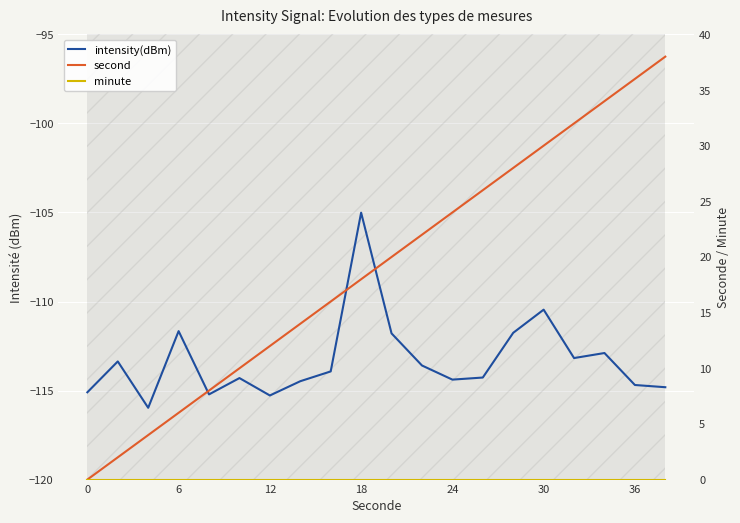

Reading left to right, what are all the values shown in this chart?

intensity(dBm): -115.1	-113.4	-116.0	-111.7	-115.2	-114.3	-115.3	-114.5	-113.9	-105.0	-111.8	-113.6	-114.4	-114.3	-111.8	-110.5	-113.2	-112.9	-114.7	-114.8
second: 0.0	2.0	4.0	6.0	8.0	10.0	12.0	14.0	16.0	18.0	20.0	22.0	24.0	26.0	28.0	30.0	32.0	34.0	36.0	38.0
minute: 0.0	0.0	0.0	0.0	0.0	0.0	0.0	0.0	0.0	0.0	0.0	0.0	0.0	0.0	0.0	0.0	0.0	0.0	0.0	0.0